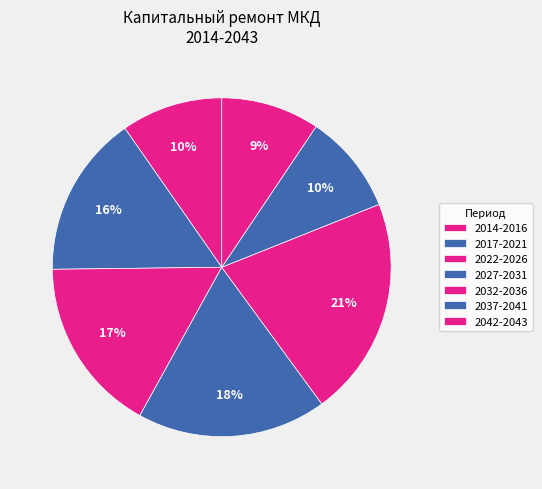

The 2032-2036 slice represents 17% of the pie. True or false?

False